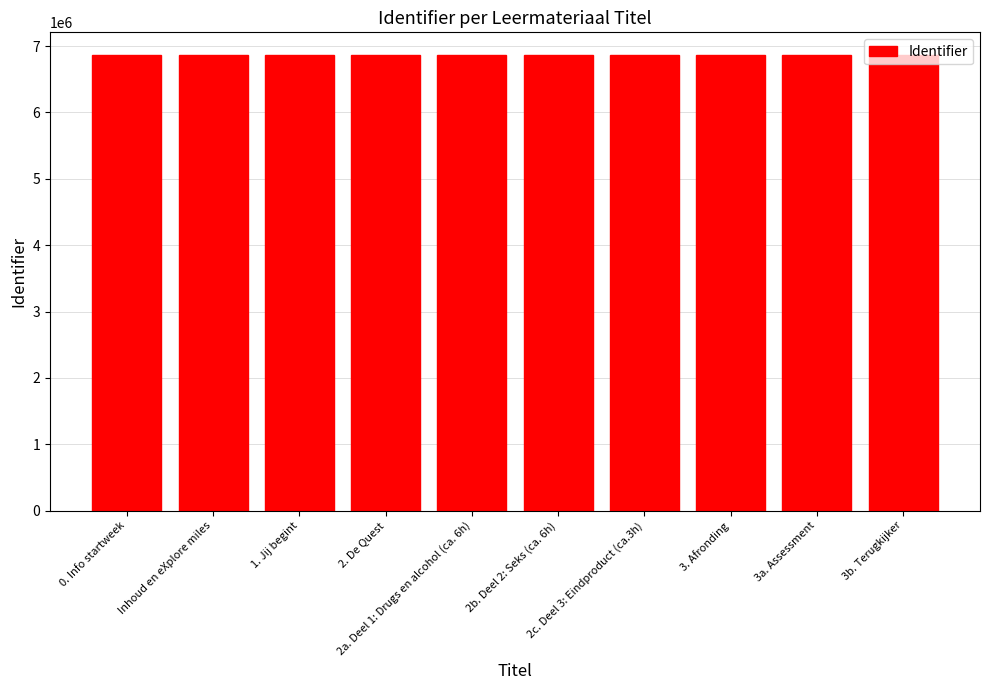

What is the average value?

6864242